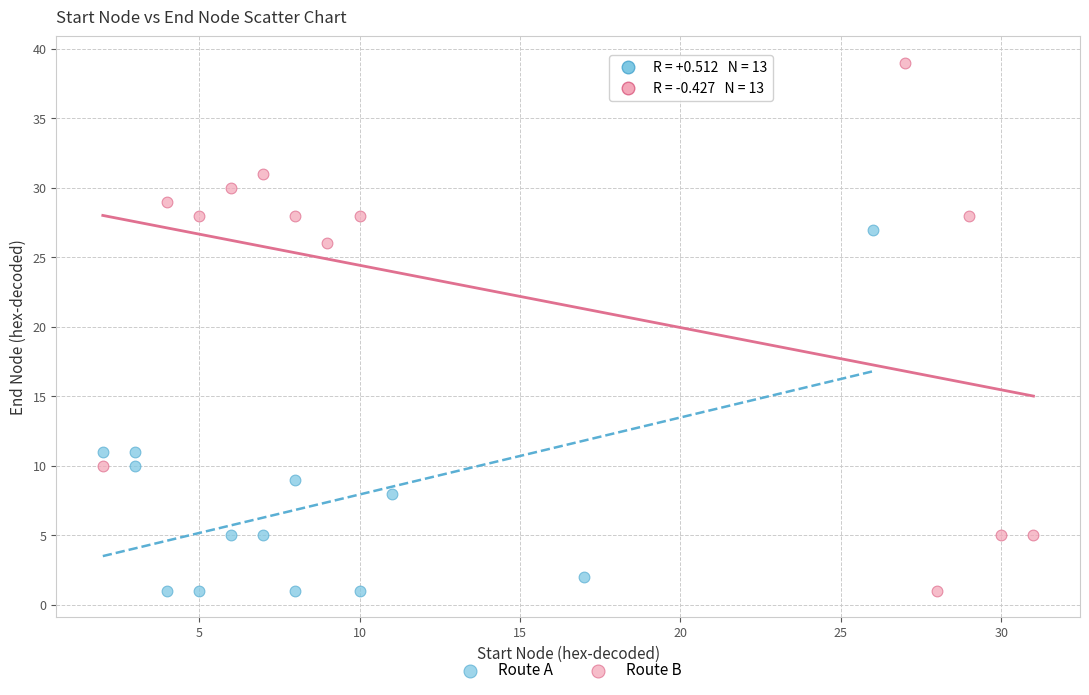

Which series has the widest spread of Y values?

Route B